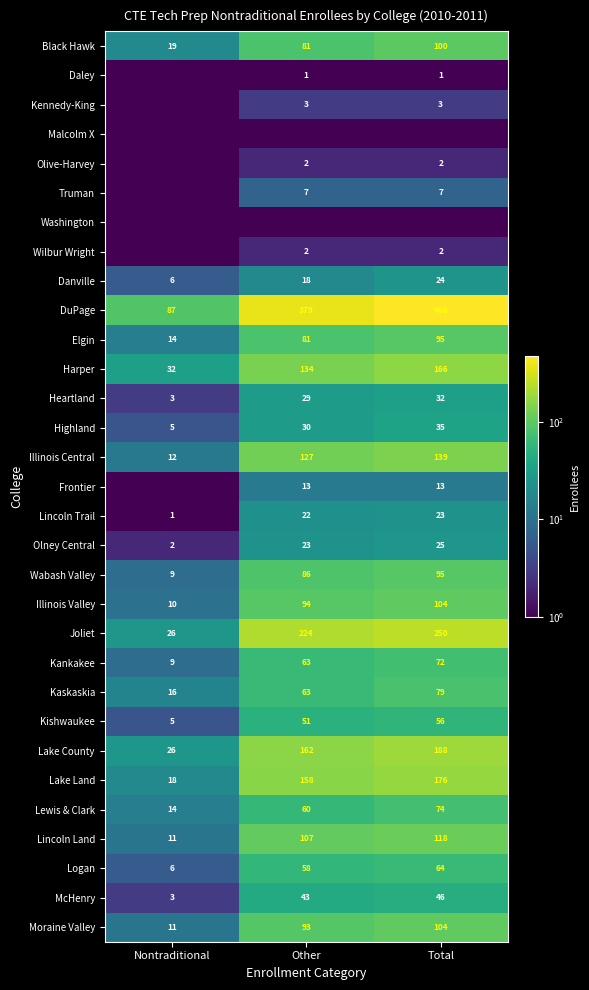

What is the average value of the McHenry series?

30.7